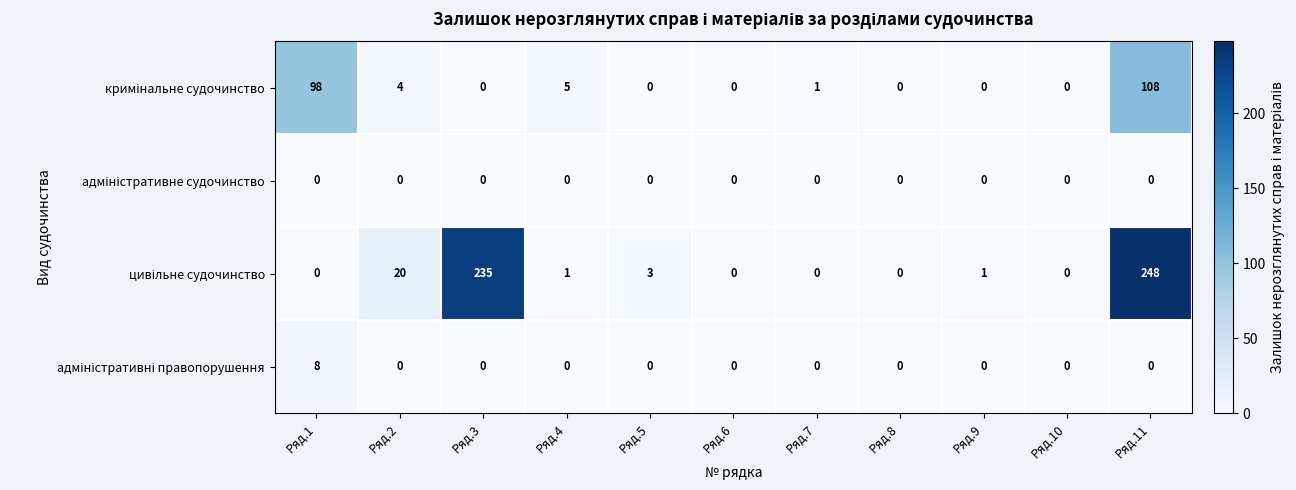

What is the total value across all series at Ряд.2?

24